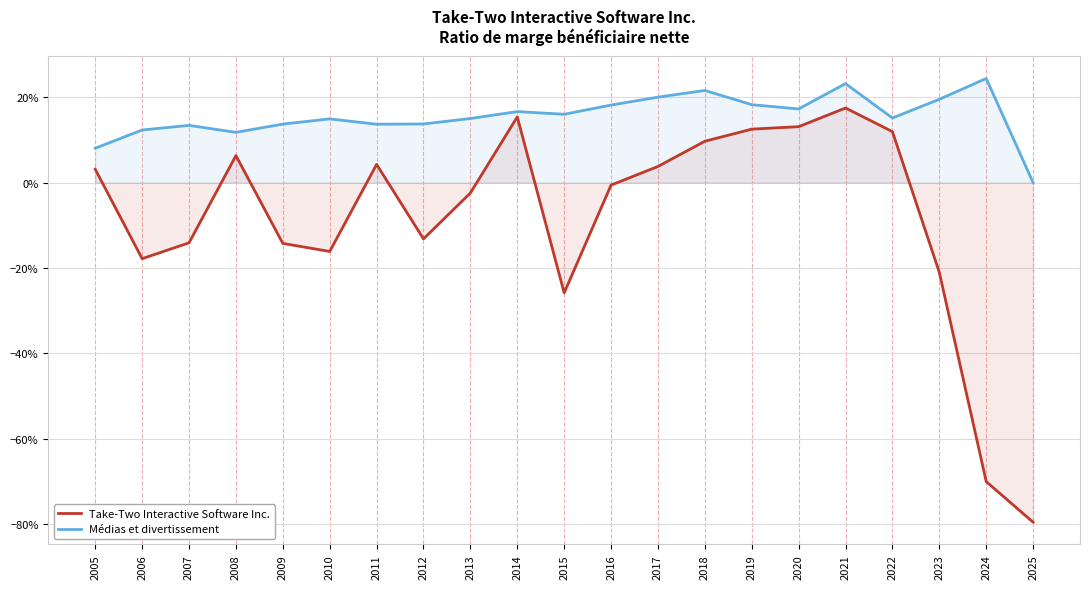

How many positive values does the Médias et divertissement series have?

20